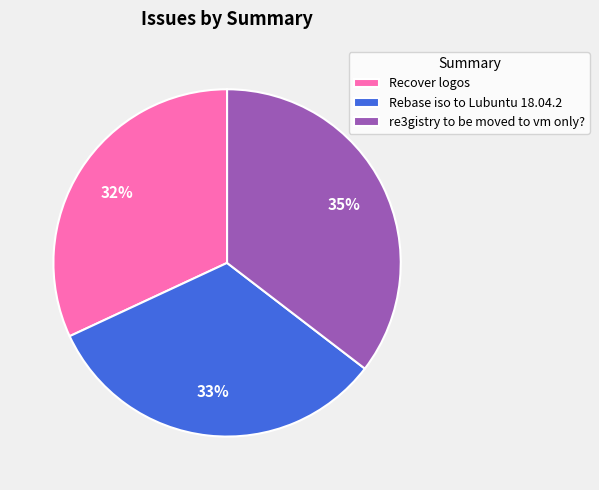

Rank the categories by value from highest to lowest.

re3gistry to be moved to vm only?, Rebase iso to Lubuntu 18.04.2, Recover logos